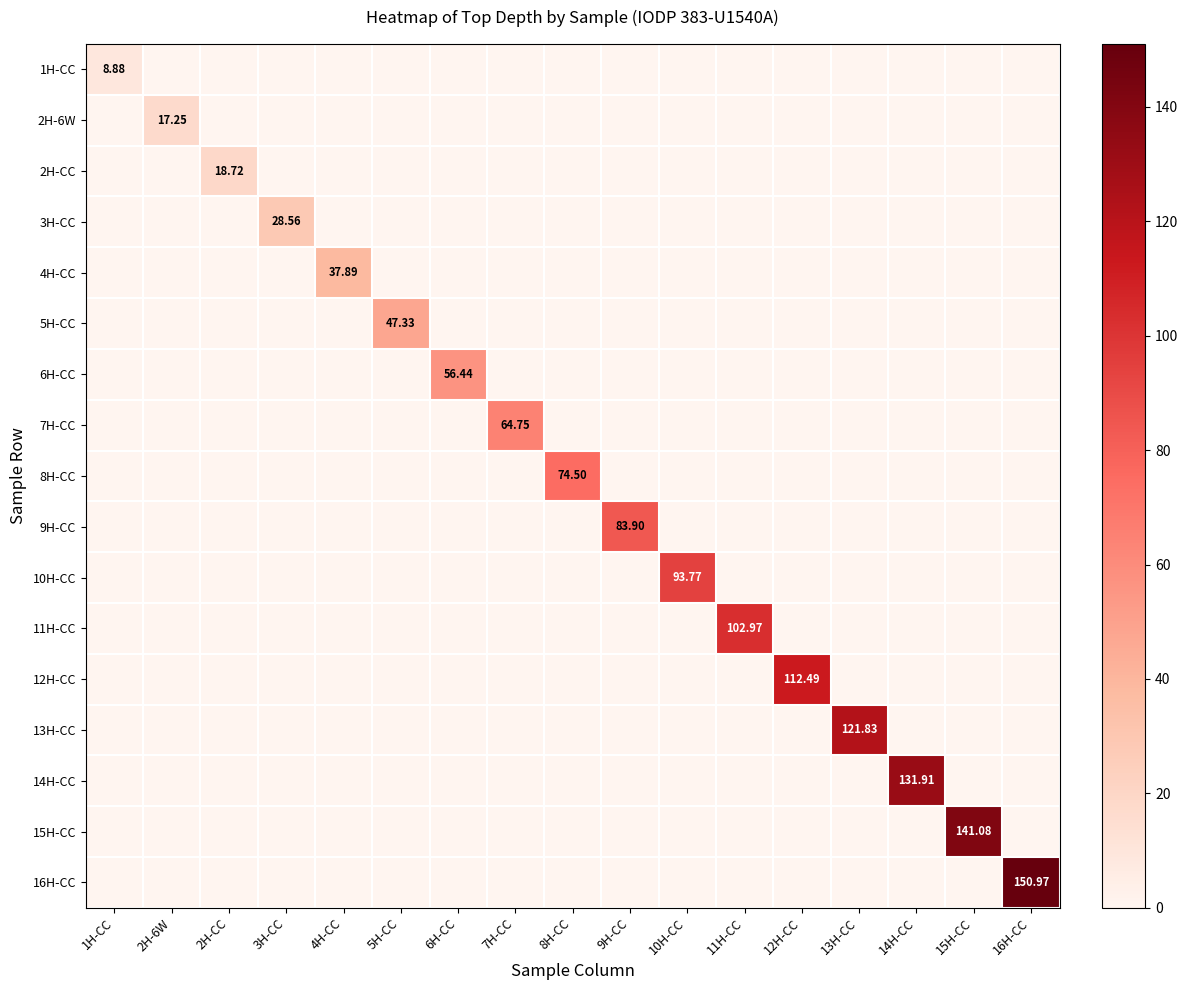

The value of 10H-CC at 15H-CC is -54.9. True or false?

False